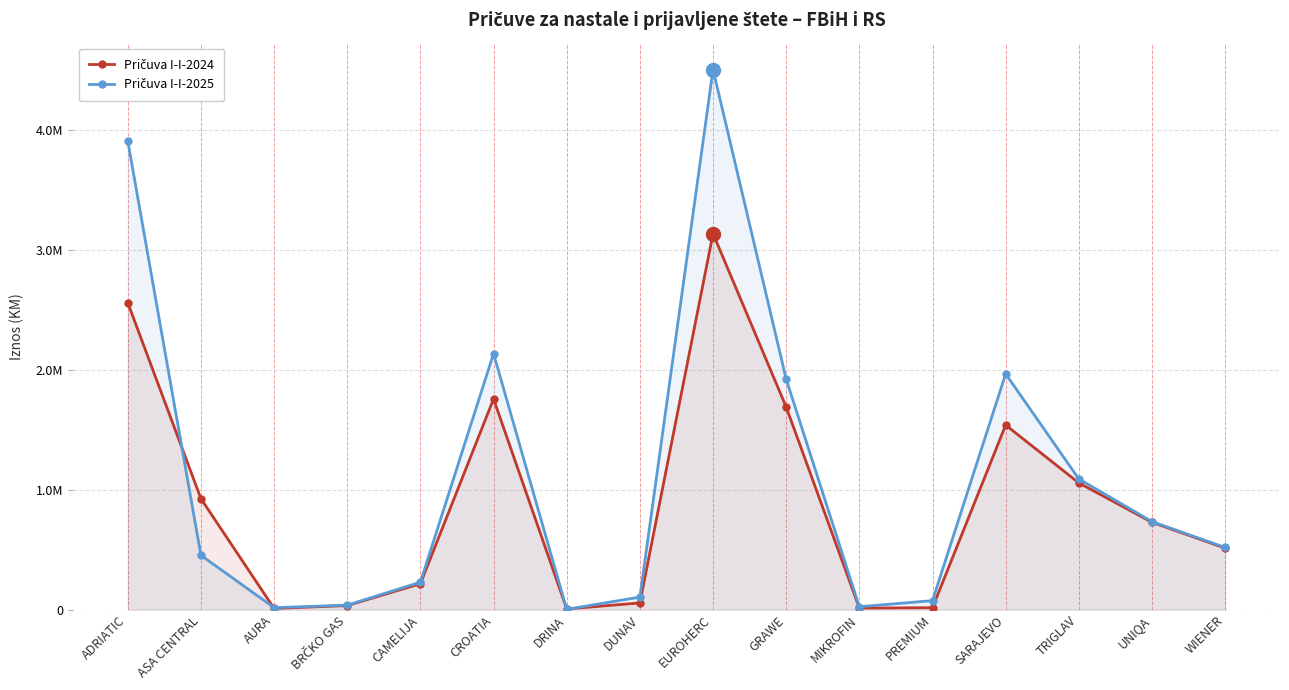

Reading left to right, what are all the values shown in this chart?

Pričuva I-I-2024: 2558298	925380	10628	34598	216828	1756260	6387	56846	3133909	1688928	13686	16933	1538696	1056647	728474	512879
Pričuva I-I-2025: 3906092	453700	16992	38498	229506	2134434	3500	105461	4500800	1921231	25058	75817	1965438	1089747	734365	518977